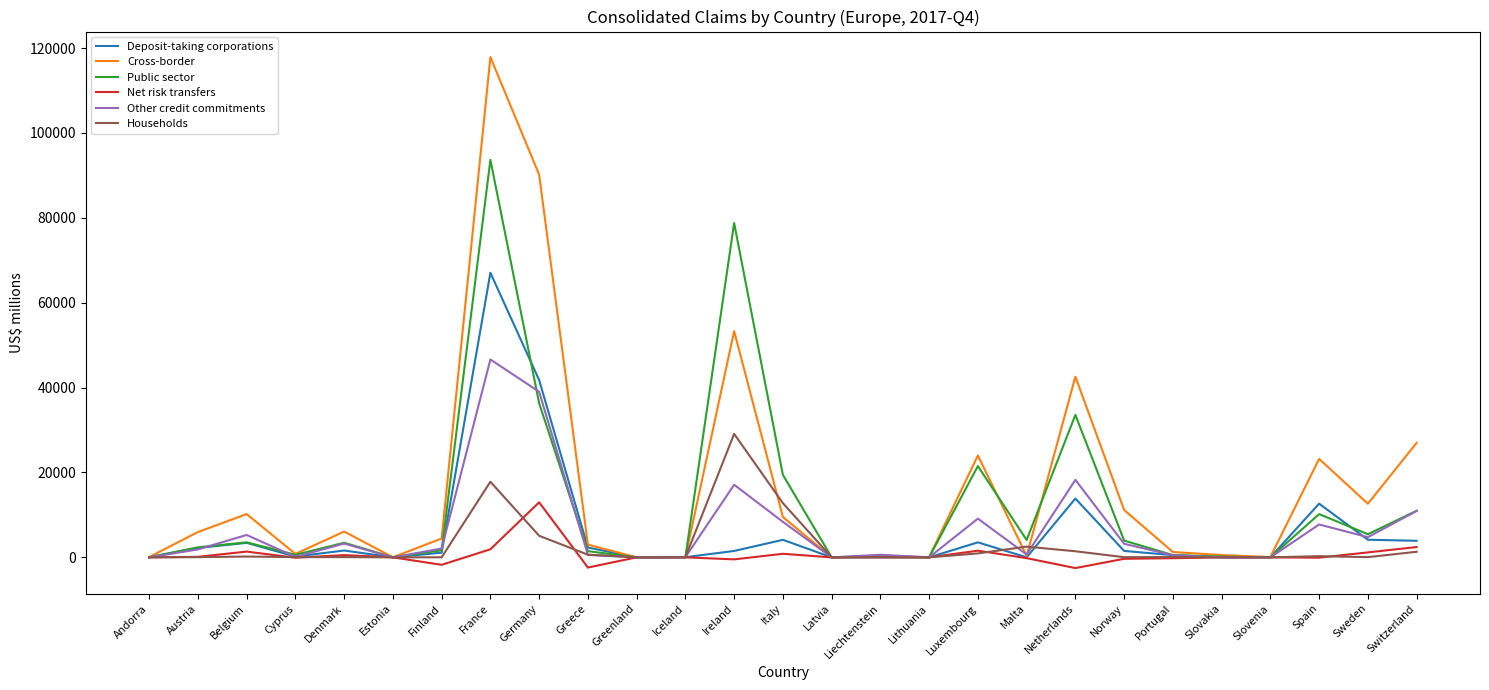

Is the value of Other credit commitments at Cyprus greater than the value of Public sector at Germany?

No